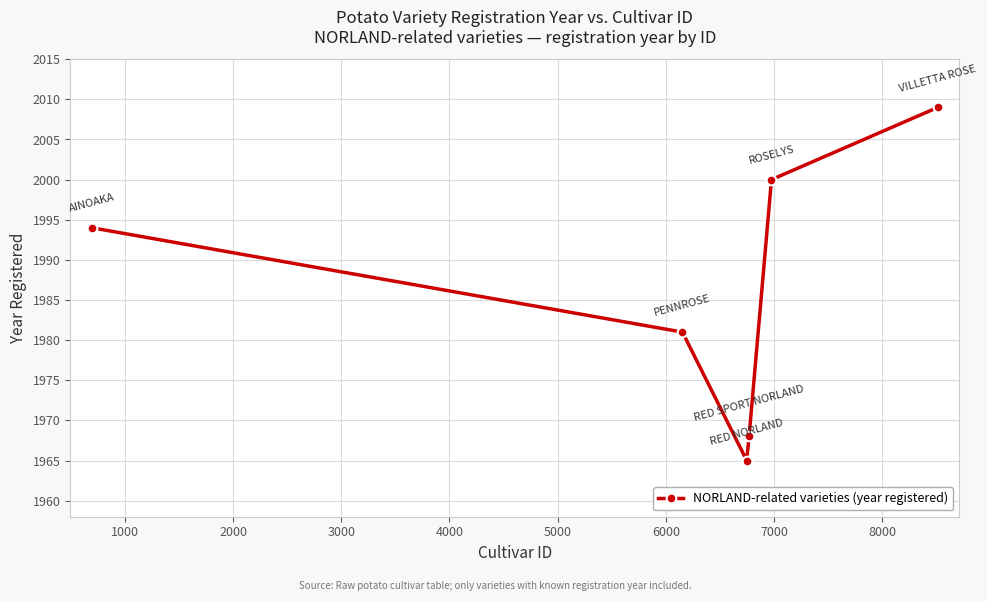

What is the average value?

1986